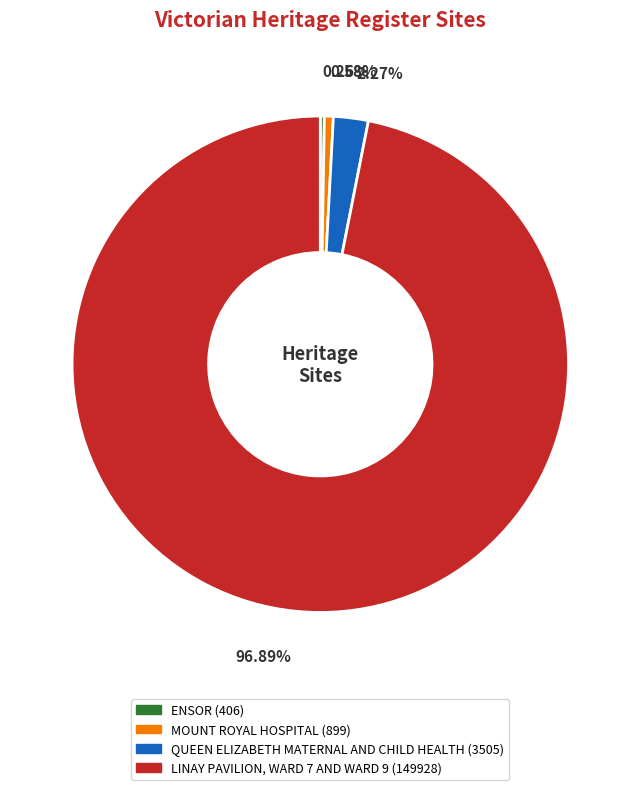

What portion of the pie excludes LINAY PAVILION, WARD 7 AND WARD 9?

3.1%